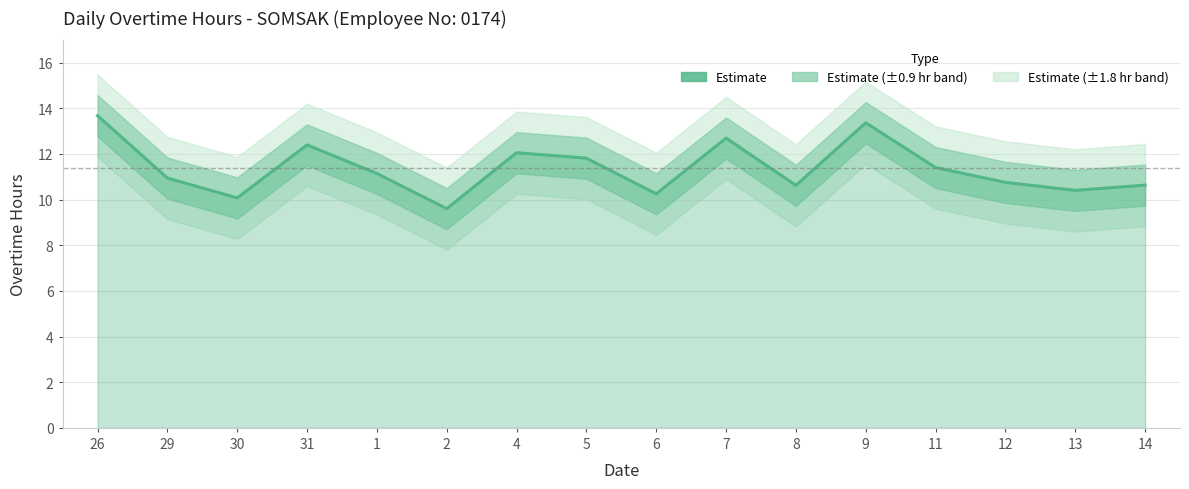

What is the value of the 11th point from the left?

10.6